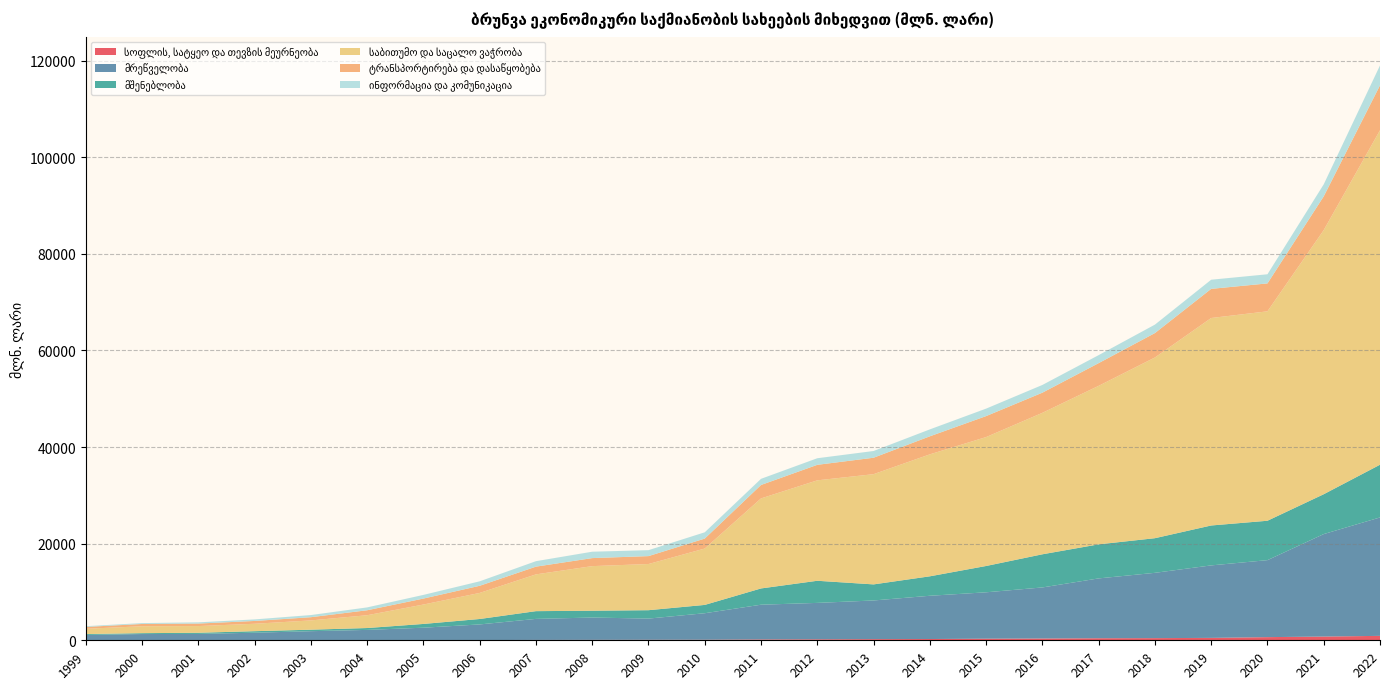

Reading left to right, list all the values displayed in this chart.

სოფლის, სატყეო და თევზის მეურნეობა: 14.5	8.4	10.1	12.0	16.9	25.9	38.0	46.1	76.6	90.1	108.0	115.8	179.4	204.8	237.3	263.0	330.8	368.0	425.9	446.9	498.4	653.0	773.7	915.5
მრეწველობა: 1090.6	1284.7	1305.7	1554.9	1867.6	2124.5	2567.0	3236.0	4350.2	4619.9	4382.6	5486.3	7186.6	7535.6	8006.1	8953.4	9603.9	10571.8	12384.4	13518.5	15005.2	15937.7	21214.9	24517.0
მშენებლობა: 183.0	182.7	243.8	318.0	309.5	387.9	779.9	1125.5	1604.7	1412.0	1740.2	1721.7	3367.9	4581.1	3327.6	4027.6	5447.1	6863.2	7051.2	7171.3	8263.2	8157.7	8250.7	10913.7
საბითუმო და საცალო ვაჭრობა: 1095.0	1429.9	1387.0	1535.0	1919.6	2648.0	4015.7	5396.7	7613.5	9231.2	9556.8	11670.0	18637.3	20791.0	22819.9	25249.5	26690.5	29284.7	32816.3	37409.5	42955.4	43355.6	54678.9	69244.6
ტრანსპორტირება და დასაწყობება: 380.9	469.7	512.1	581.0	663.4	1029.0	1235.4	1476.3	1599.7	1661.1	1638.3	2060.3	2781.8	3210.9	3402.4	3733.0	4339.9	4172.5	4699.5	5054.0	6031.7	5778.4	6985.7	9302.3
ინფორმაცია და კომუნიკაცია: 154.7	182.8	255.6	322.1	446.1	593.2	759.3	926.3	1133.1	1323.8	1232.7	1302.6	1273.8	1365.7	1394.2	1436.3	1549.0	1600.2	1657.7	1750.8	1894.0	1892.9	2494.3	4117.8